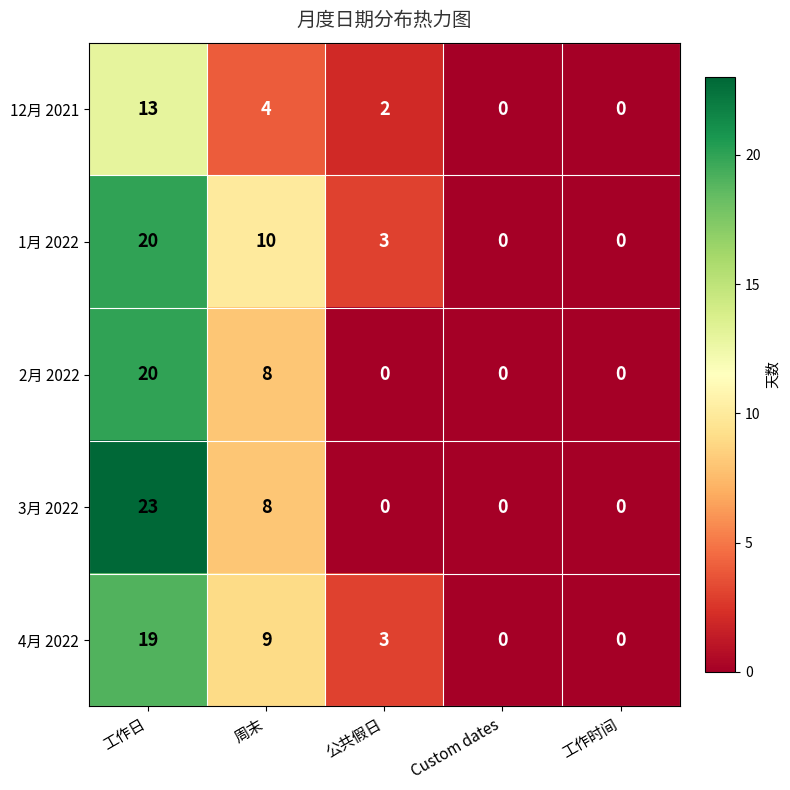

The value of 4月 2022 at 周末 is 14. True or false?

False